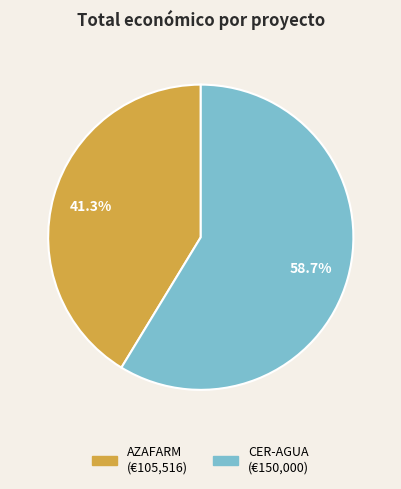

Does any single category account for the majority?

Yes